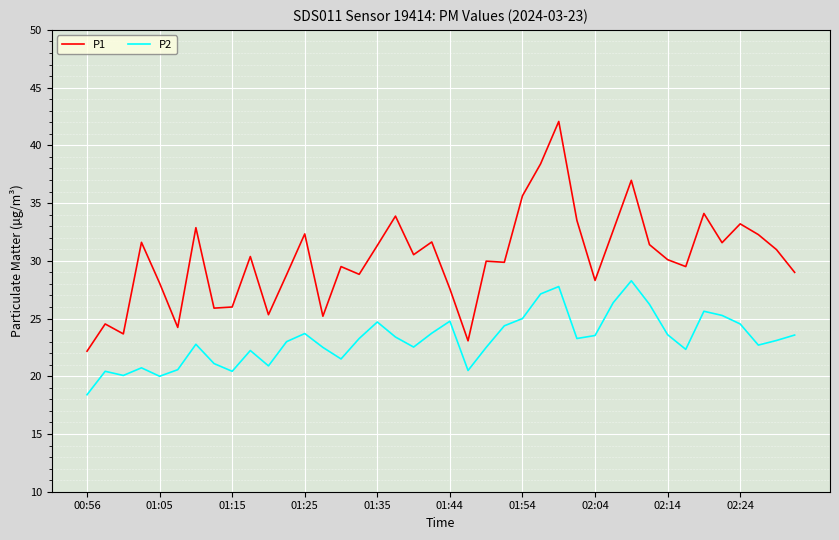

Which series has the largest total across all categories?

P1